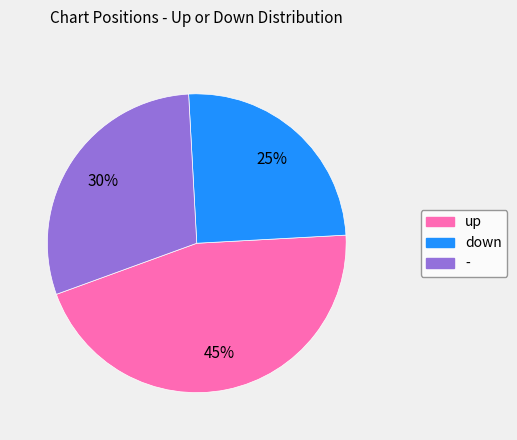

To the nearest percent, what is the combined percentage of down and up?

70%